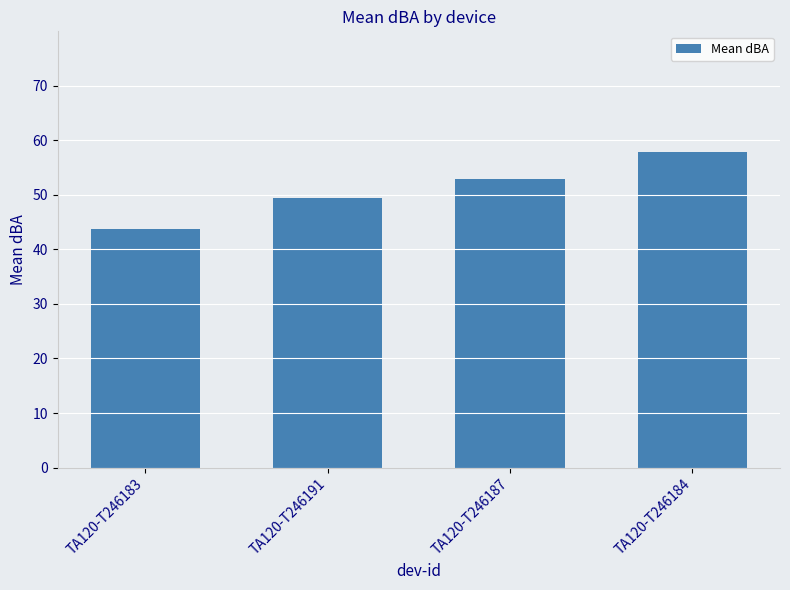

List the labels in order of value, smallest first.

TA120-T246183, TA120-T246191, TA120-T246187, TA120-T246184